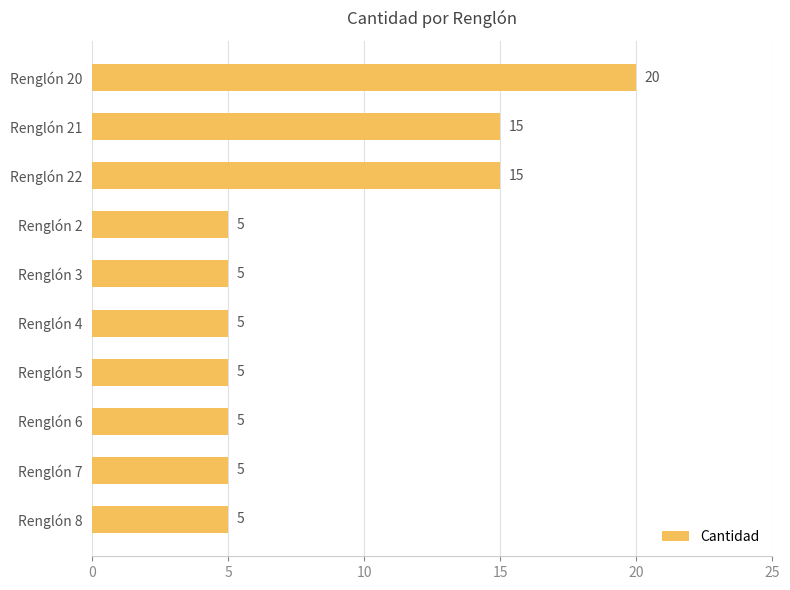

What is the difference between the values at Renglón 5 and Renglón 22?

10